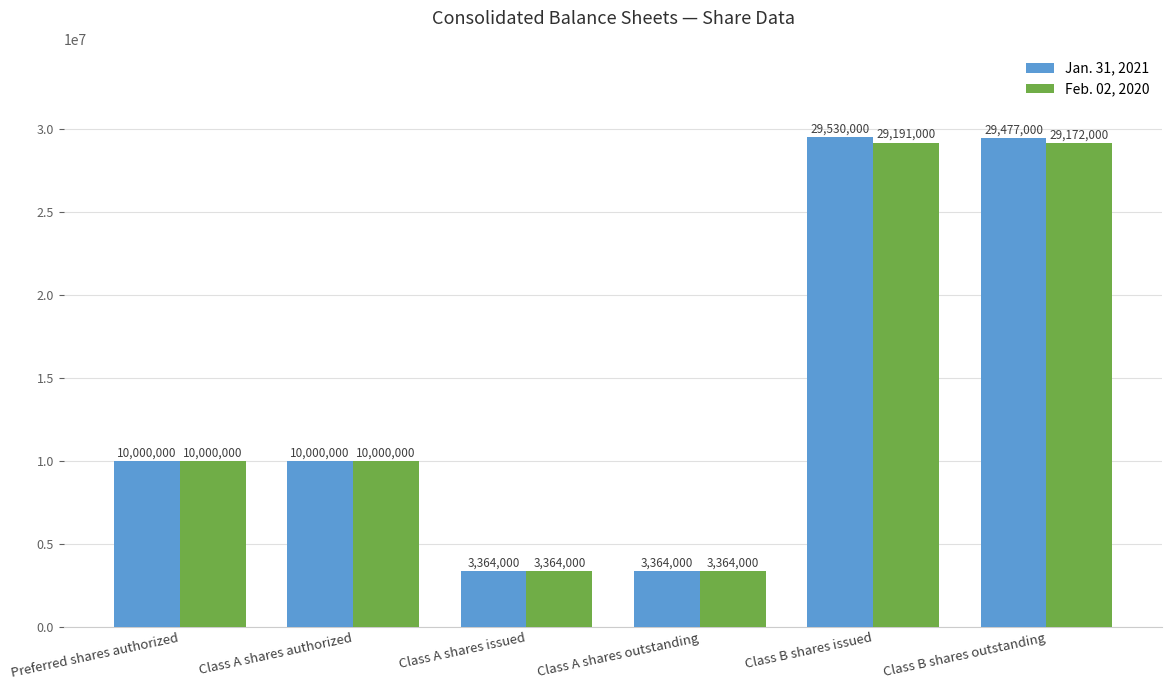

How many bars are there in each group?

2